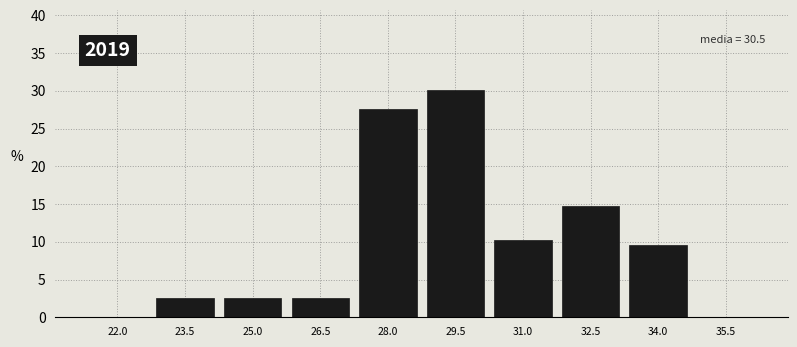

Reading left to right, list all the values displayed in this chart.

22.0=0.0	23.5=2.6	25.0=2.6	26.5=2.6	28.0=27.6	29.5=30.1	31.0=10.3	32.5=14.7	34.0=9.6	35.5=0.0